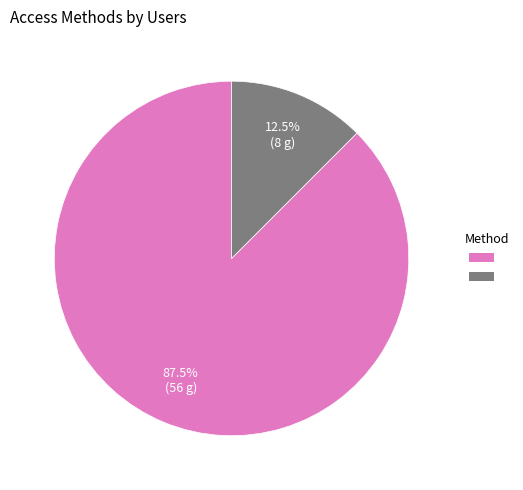

Is there any slice that represents more than half of the pie?

Yes